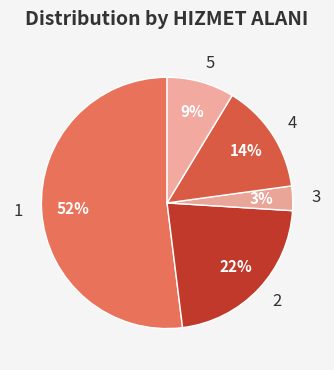

To the nearest percent, what is the difference between the largest and smallest slice percentages?

49%